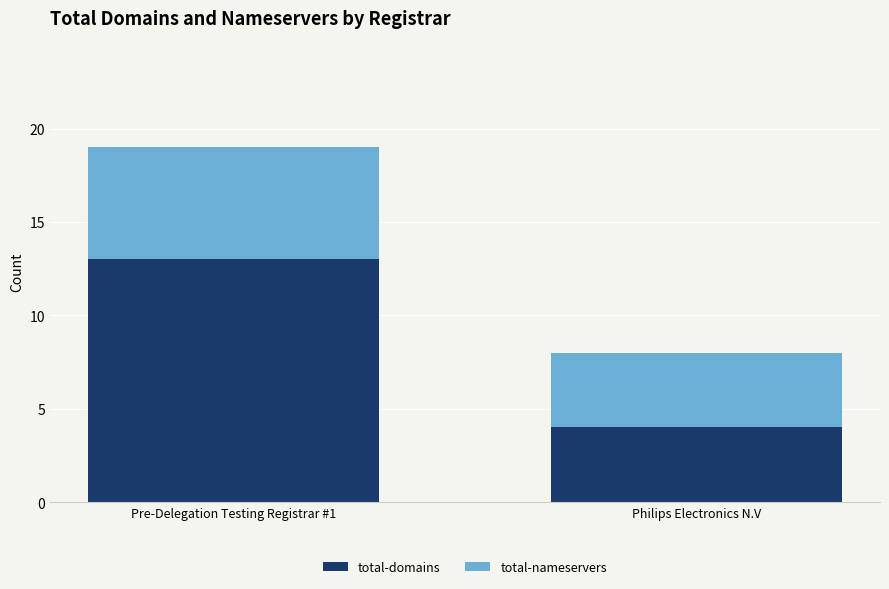

What is the total value across all series at Philips Electronics N.V?

8